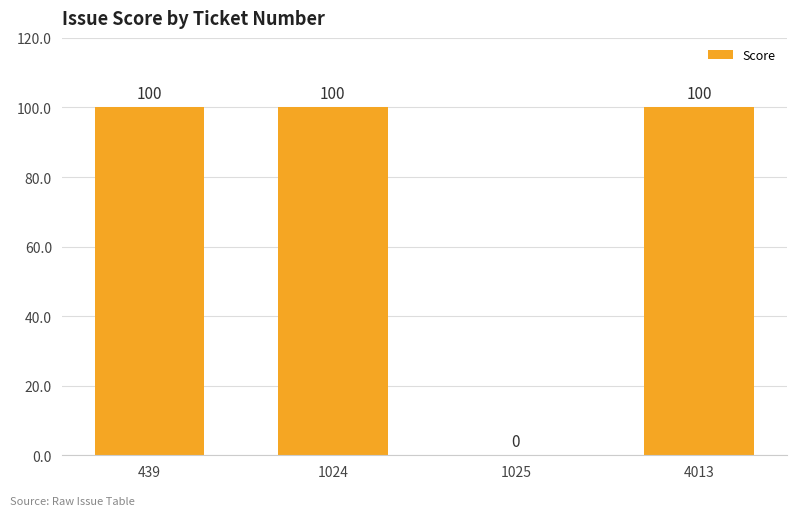

What is the approximate value at 4013, to the nearest 10?

100